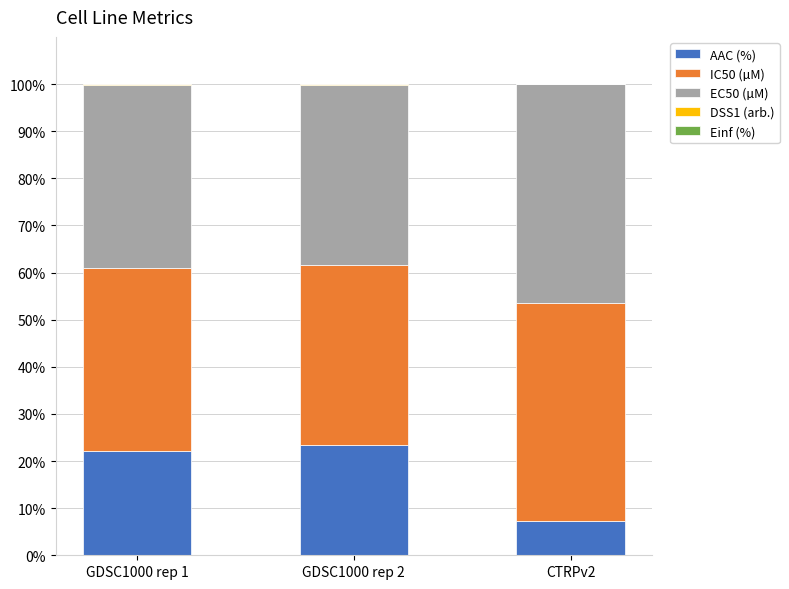

The value of AAC (%) at CTRPv2 is 3.6. True or false?

False